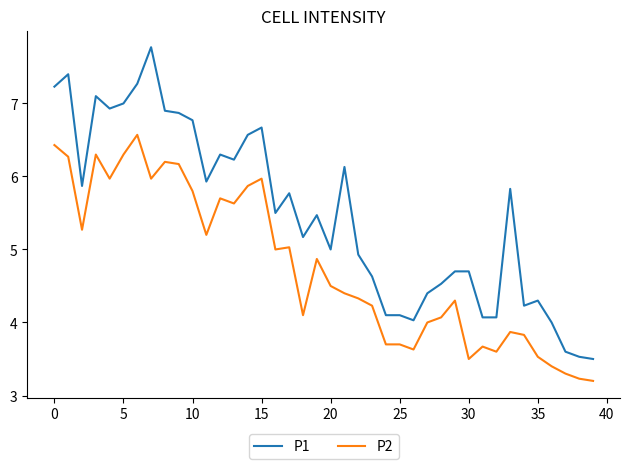

Which series has the largest range (max minus min)?

P1